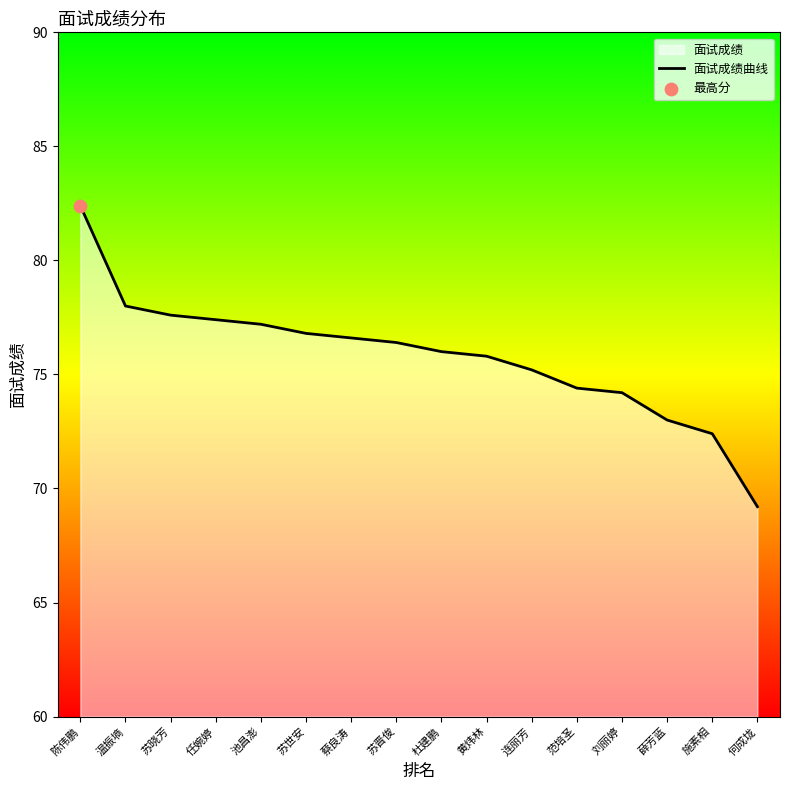

What is the ratio of the value at 何成垅 to the value at 苏世安?

0.9